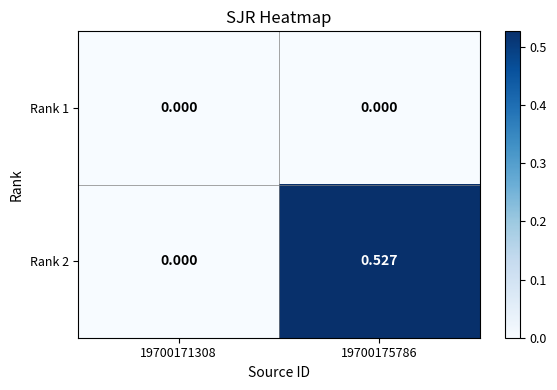

How many values in Rank 2 are above zero?

1